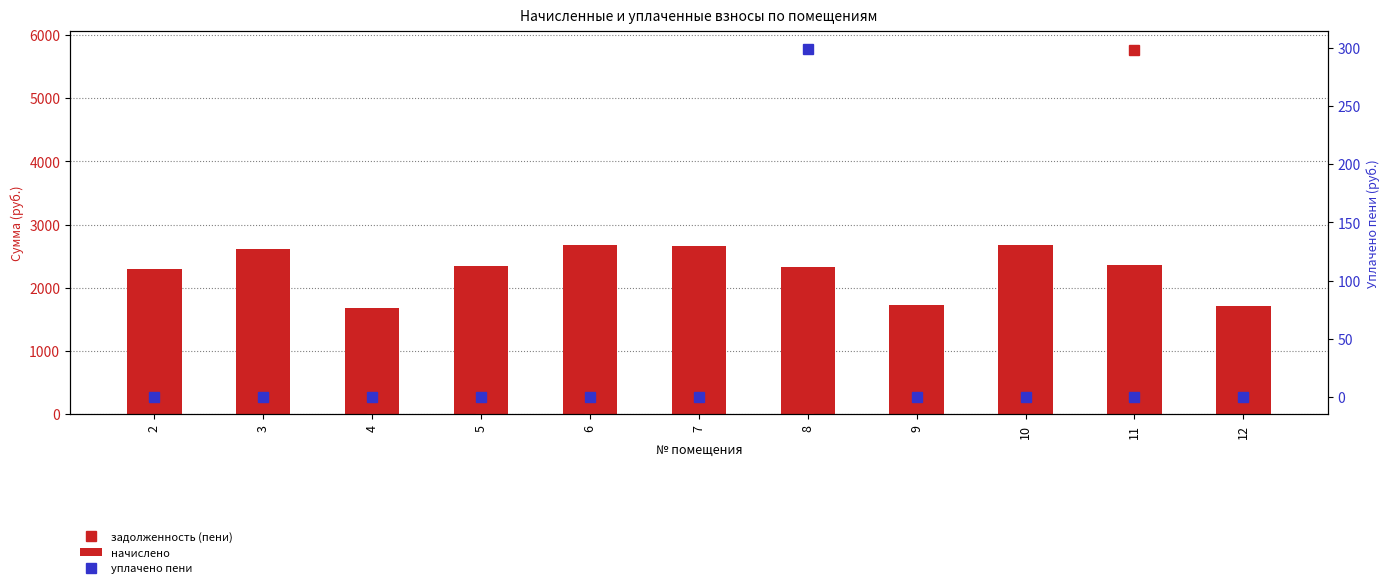

What is the sum of all начислено values?

25101.1